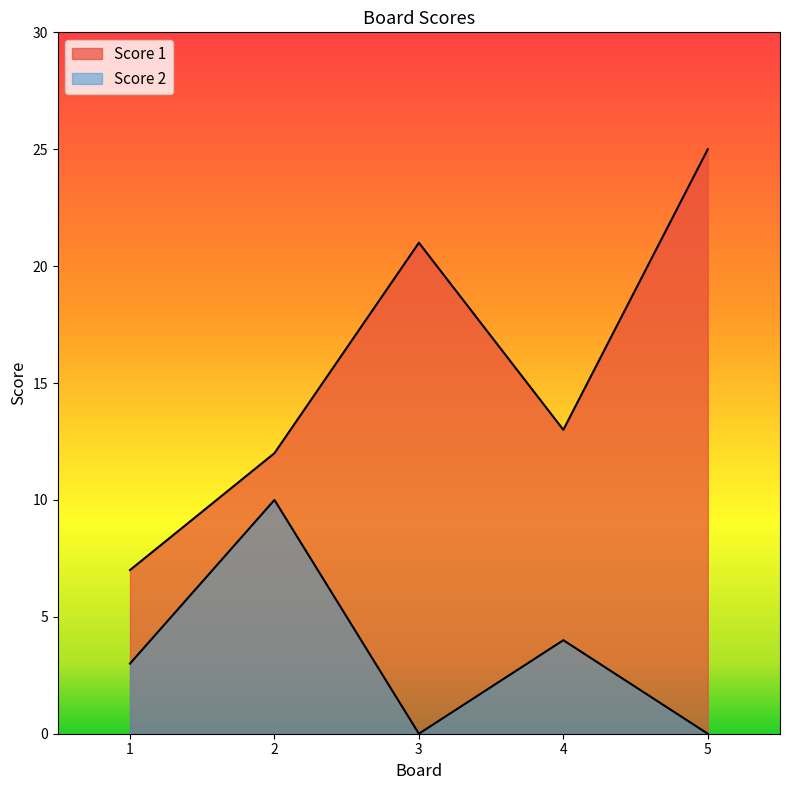

How many lines are shown in the chart?

2